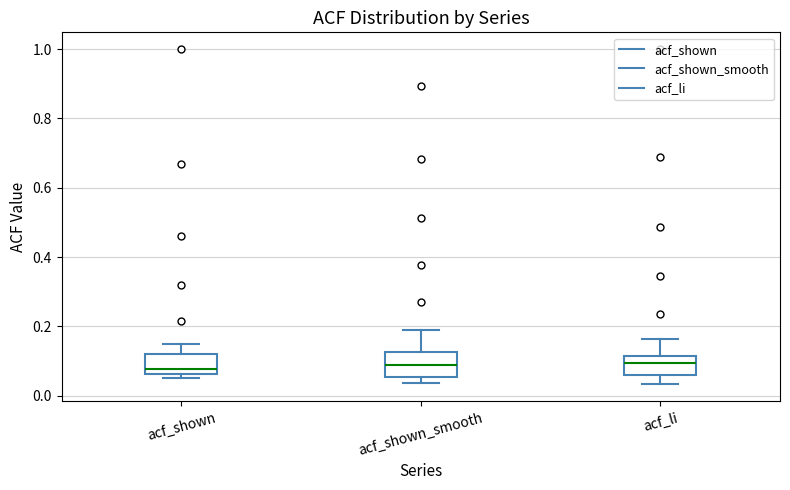

Where is the upper edge of the box for acf_shown on the y-axis? The values are not printed on the chart, so give them approximately, as read against the axis.

0.12